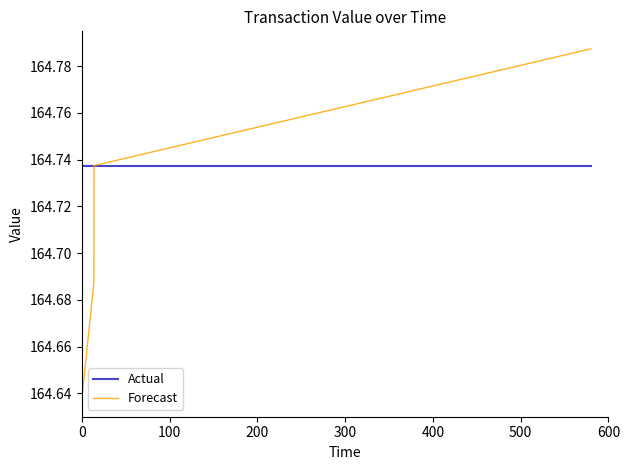

True or false: Actual has more than 1 interior local peaks.

False